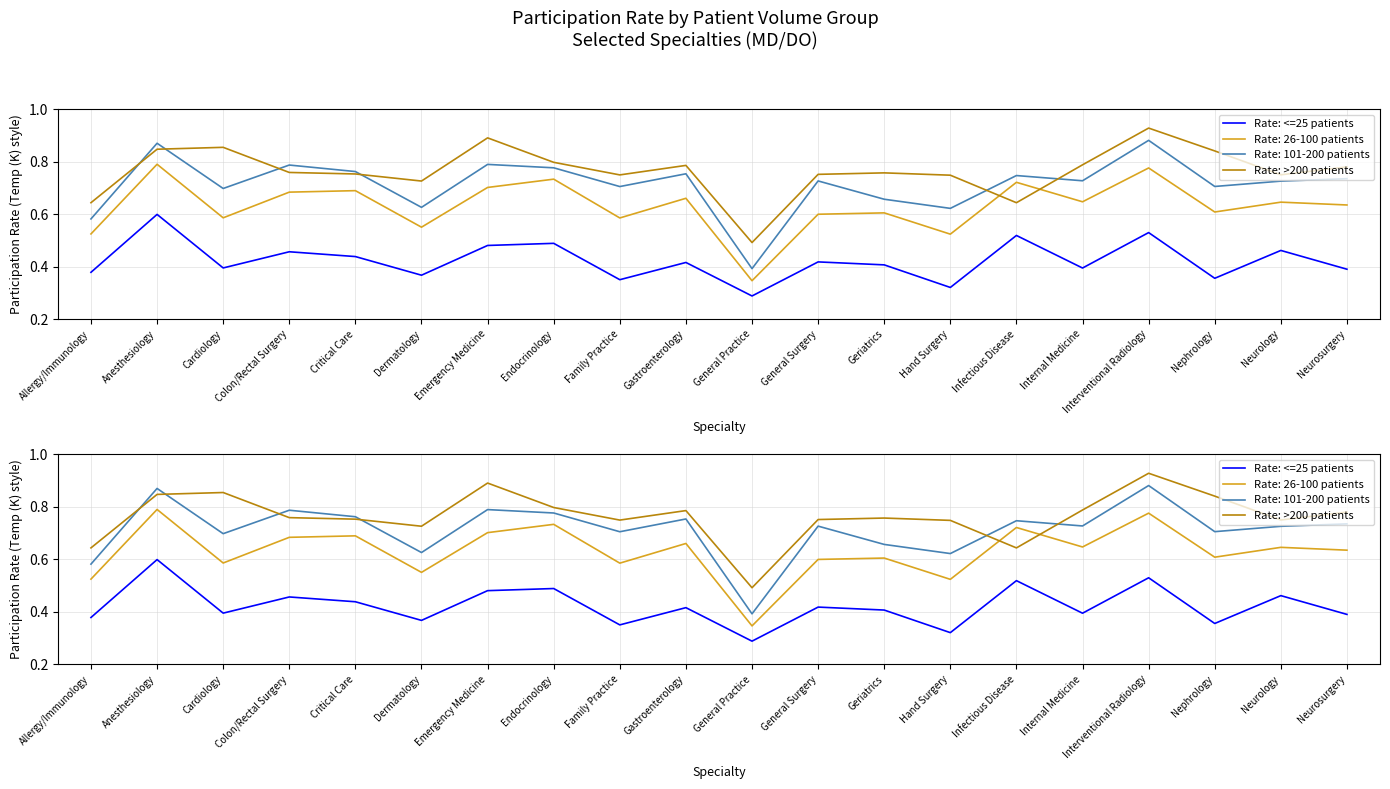

What is the label of the 8th point from the right?

Geriatrics